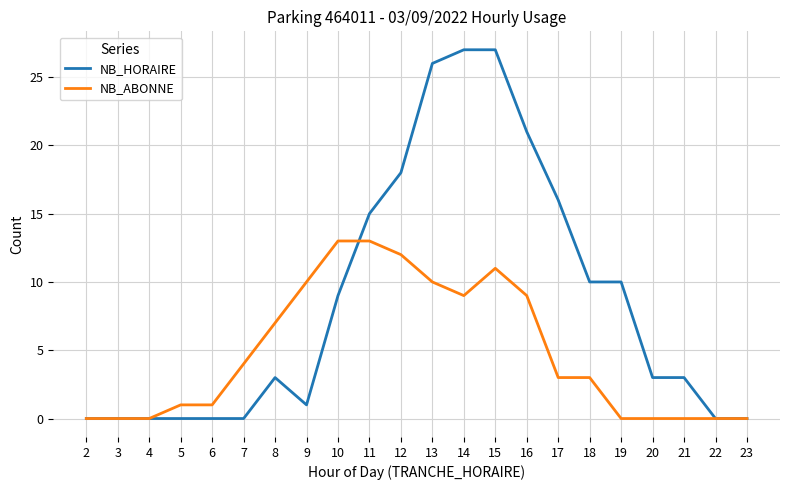

The value of NB_ABONNE at 16 is 9. True or false?

True